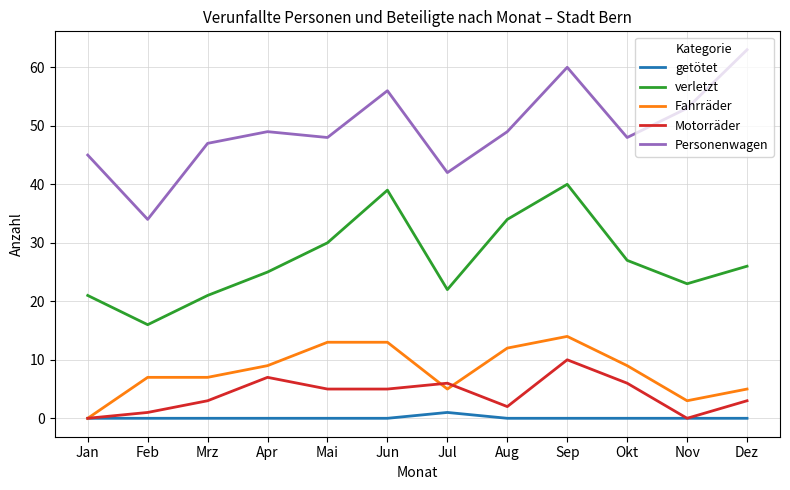

Rank the series by their maximum value, from lowest to highest.

getötet, Motorräder, Fahrräder, verletzt, Personenwagen